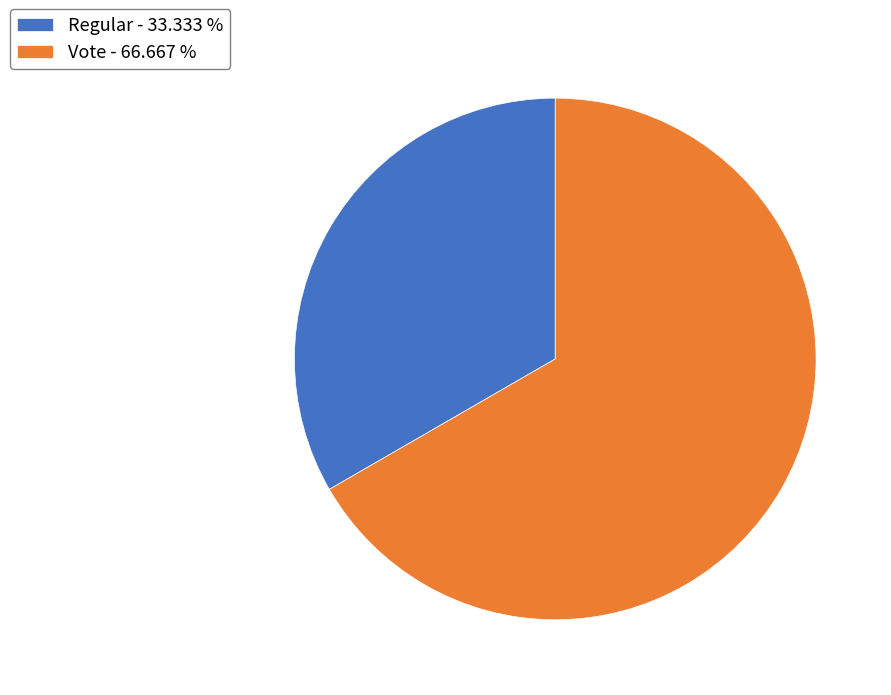

Between Regular and Vote, which is larger?

Vote